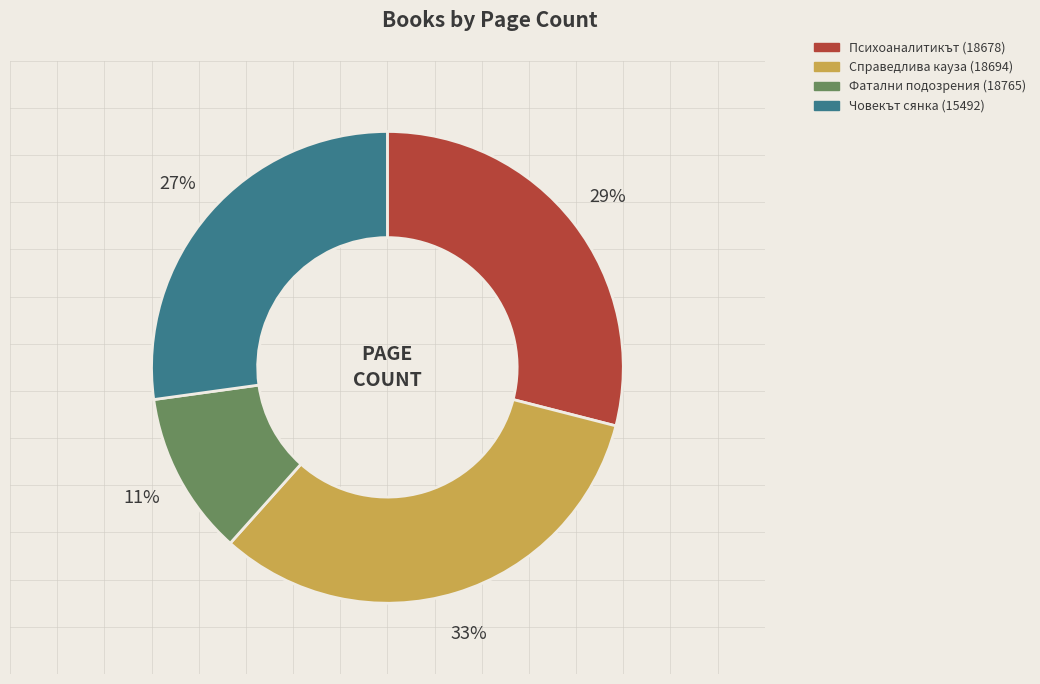

Which slice is the largest?

Справедлива кауза (18694)